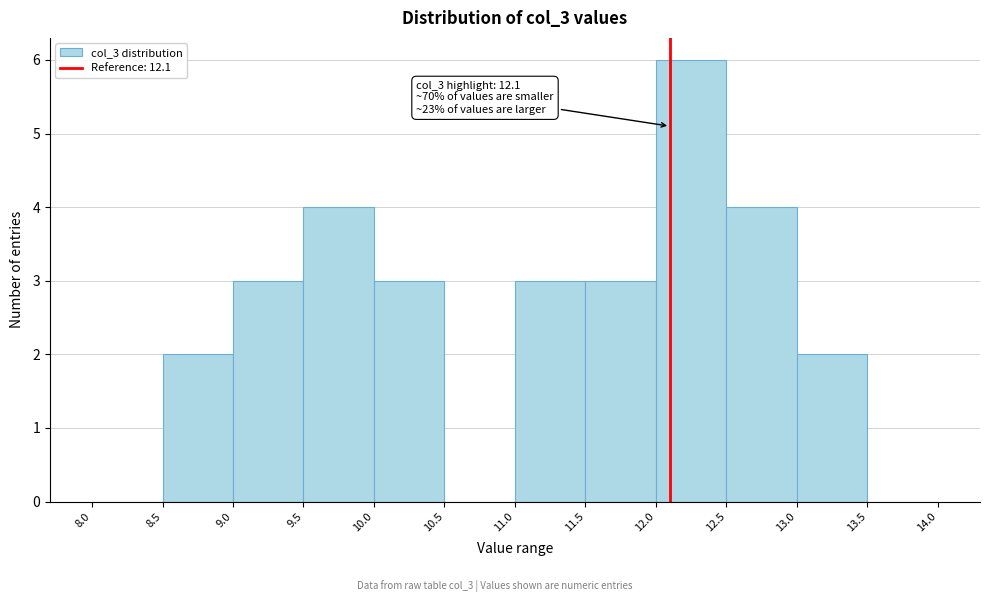

Over which range of the x-axis is the bar tallest?

12.0 to 12.5